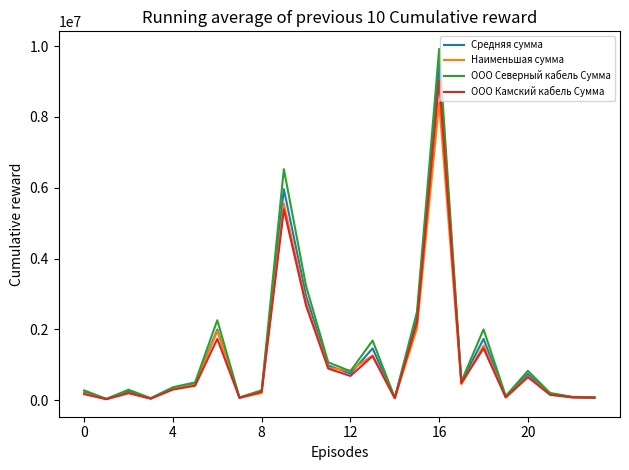

Rank the series by their maximum value, from highest to lowest.

ООО Северный кабель Сумма, Средняя сумма, ООО Камский кабель Сумма, Наименьшая сумма